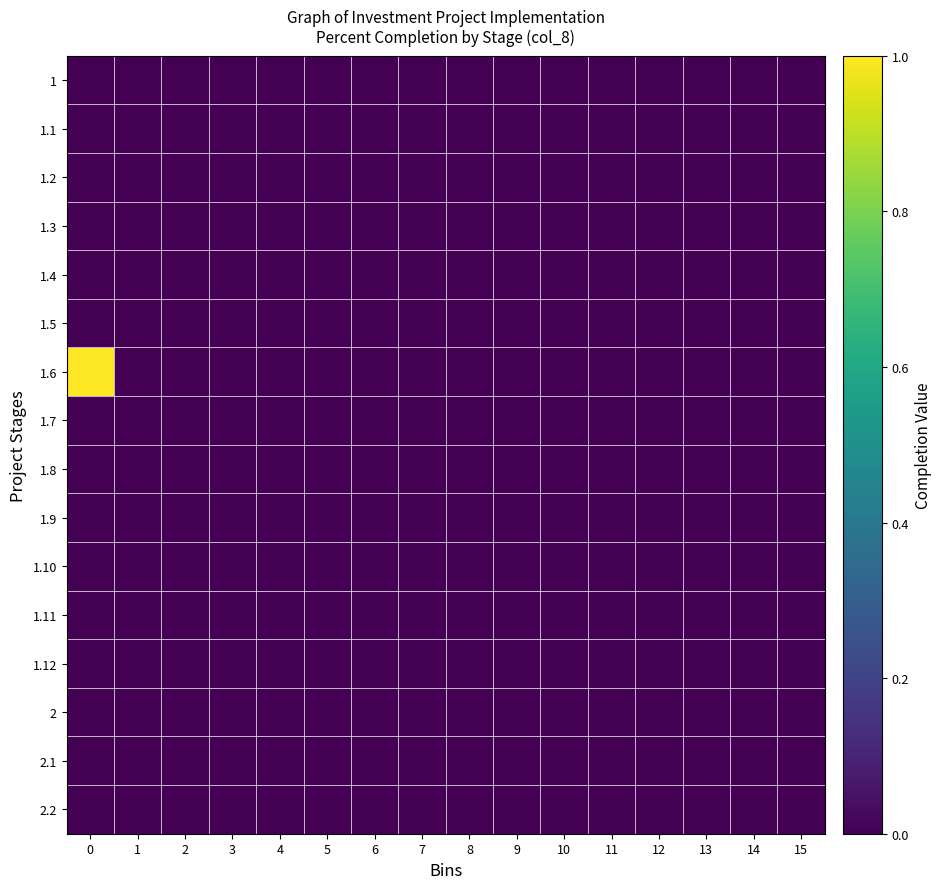

Rank the series at 0 from lowest to highest value.

row_0, row_1, row_2, row_3, row_4, row_5, row_7, row_8, row_9, row_10, row_11, row_12, row_13, row_14, row_15, row_6